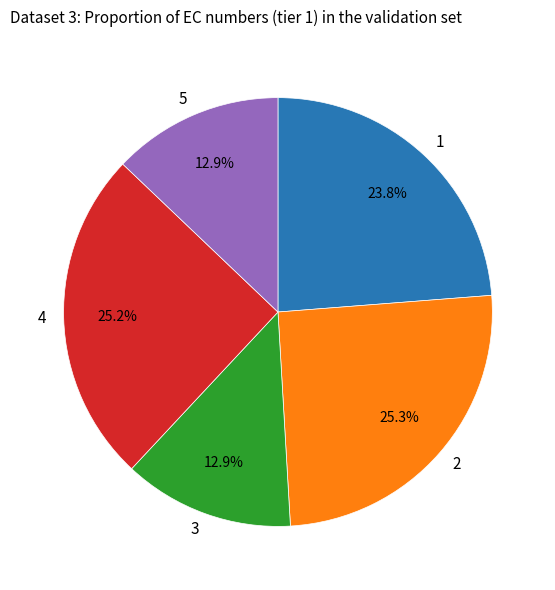

What is the ratio of the value at 4 to the value at 2?

1.0